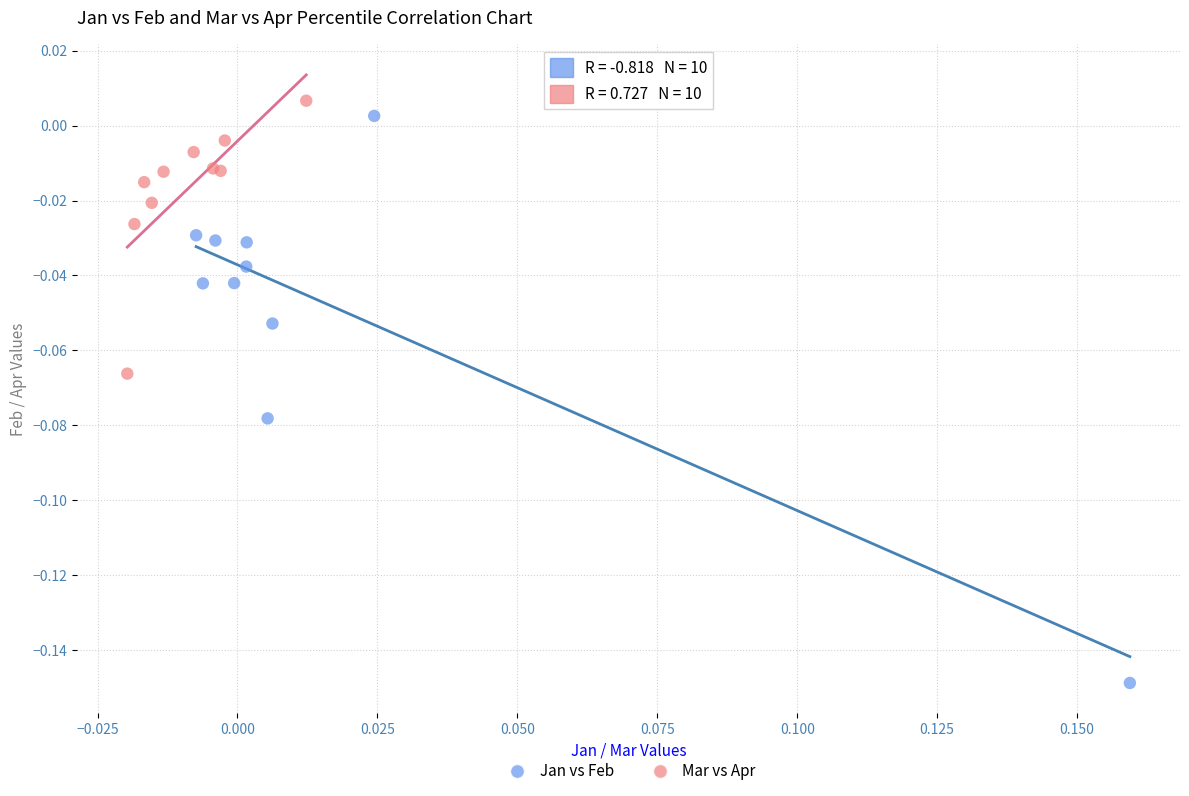

Which series has the widest spread of Y values?

Jan vs Feb